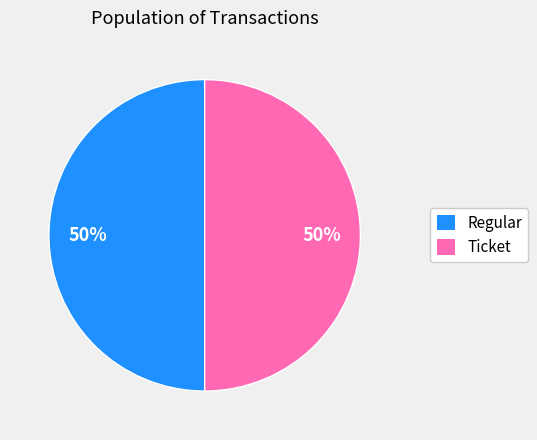

To the nearest percent, what is the average slice percentage?

50%